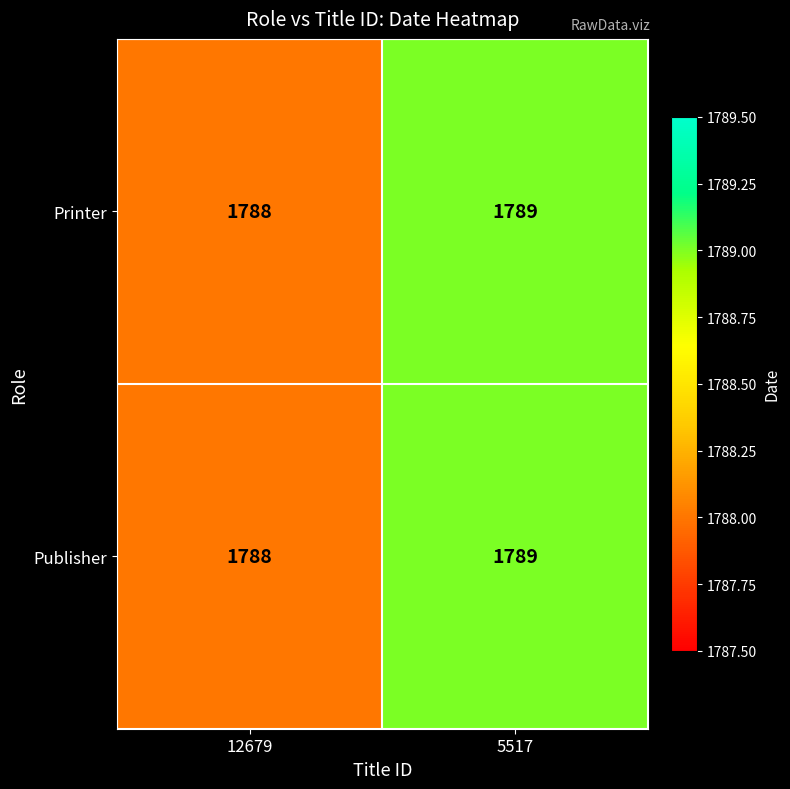

The Publisher series shows 1789 at 5517. True or false?

True